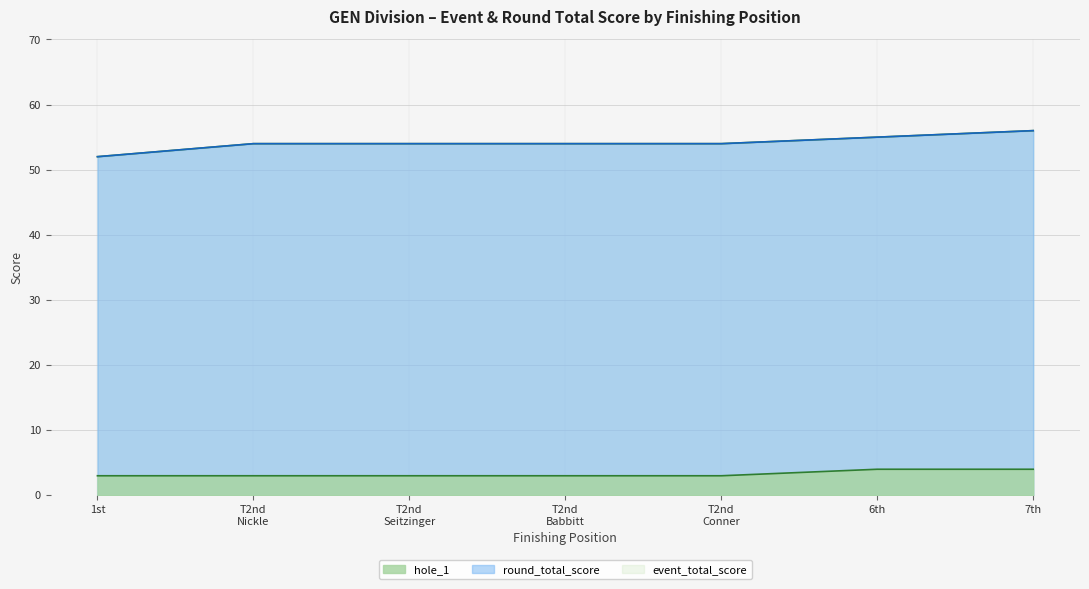

Between T2nd Conner and 7th, which is larger?

7th